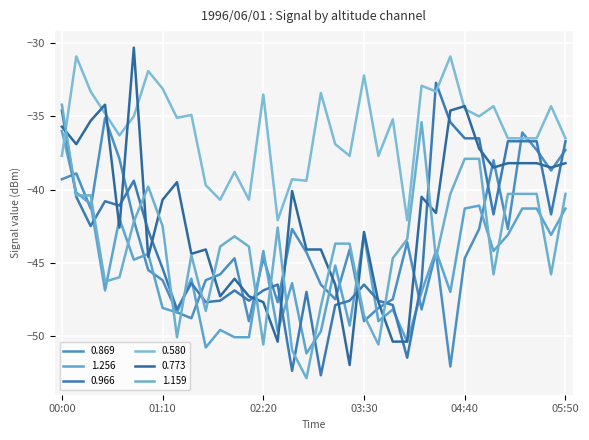

Reading left to right, extract all data points from this chart.

0.869: -39.3	-38.9	-41.3	-35.1	-37.9	-42.1	-45.5	-46.2	-48.4	-48.8	-46.2	-45.8	-44.7	-49.0	-44.7	-47.7	-42.7	-44.3	-46.5	-47.5	-44.1	-49.0	-48.1	-47.5	-43.6	-48.2	-44.3	-52.1	-44.7	-42.7	-38.0	-42.7	-36.1	-37.3	-38.7	-37.3
1.256: -36.0	-40.2	-41.0	-46.9	-42.0	-44.8	-44.4	-48.1	-48.4	-46.1	-50.8	-49.6	-50.1	-50.1	-44.2	-49.7	-46.4	-51.2	-49.7	-45.2	-49.3	-43.1	-49.0	-48.2	-50.4	-47.0	-44.2	-47.0	-41.3	-41.1	-44.2	-43.1	-41.3	-41.3	-43.1	-41.3
0.966: -34.6	-40.5	-42.5	-40.8	-41.1	-39.4	-42.8	-45.4	-48.2	-46.4	-47.7	-47.6	-46.9	-47.6	-46.9	-46.5	-52.4	-47.0	-52.7	-47.9	-47.6	-46.5	-47.6	-47.9	-51.5	-46.3	-32.7	-35.4	-36.5	-36.5	-41.7	-36.7	-36.7	-36.7	-41.7	-36.7
0.580: -37.7	-30.9	-33.3	-34.8	-36.3	-35.0	-31.9	-33.1	-35.1	-34.9	-39.7	-40.7	-38.8	-40.7	-33.5	-42.1	-39.3	-39.4	-33.4	-36.9	-37.7	-32.2	-37.7	-35.2	-42.1	-32.9	-33.3	-30.9	-34.5	-35.0	-34.3	-36.5	-36.5	-36.5	-34.3	-36.5
0.773: -35.7	-36.9	-35.3	-34.2	-42.6	-30.3	-44.6	-40.7	-39.5	-44.4	-44.1	-47.3	-46.1	-47.3	-47.7	-50.4	-40.1	-44.1	-44.1	-46.5	-52.0	-42.9	-47.7	-50.4	-50.4	-40.5	-41.6	-34.6	-34.3	-37.2	-38.5	-38.2	-38.2	-38.2	-38.5	-38.2
1.159: -34.2	-40.4	-40.4	-46.3	-46.0	-42.2	-39.8	-42.5	-50.1	-44.5	-48.3	-43.9	-43.2	-43.9	-50.6	-42.6	-51.0	-52.9	-48.0	-43.7	-43.7	-48.6	-50.6	-44.7	-43.4	-35.4	-44.7	-40.3	-37.9	-37.9	-45.8	-40.3	-40.3	-40.3	-45.8	-40.3